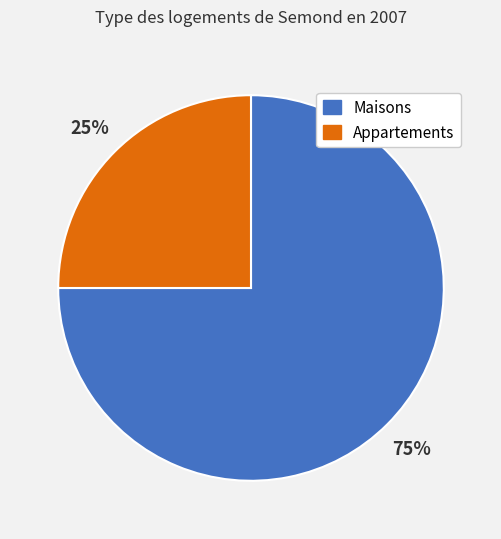

To the nearest percent, what is the difference between the largest and smallest slice percentages?

50%